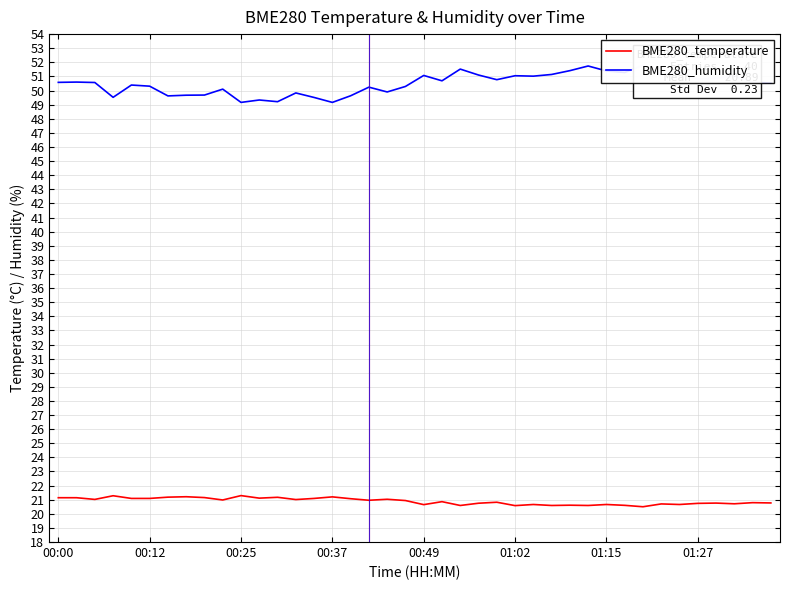

At which label is BME280_temperature closest to 20?

32